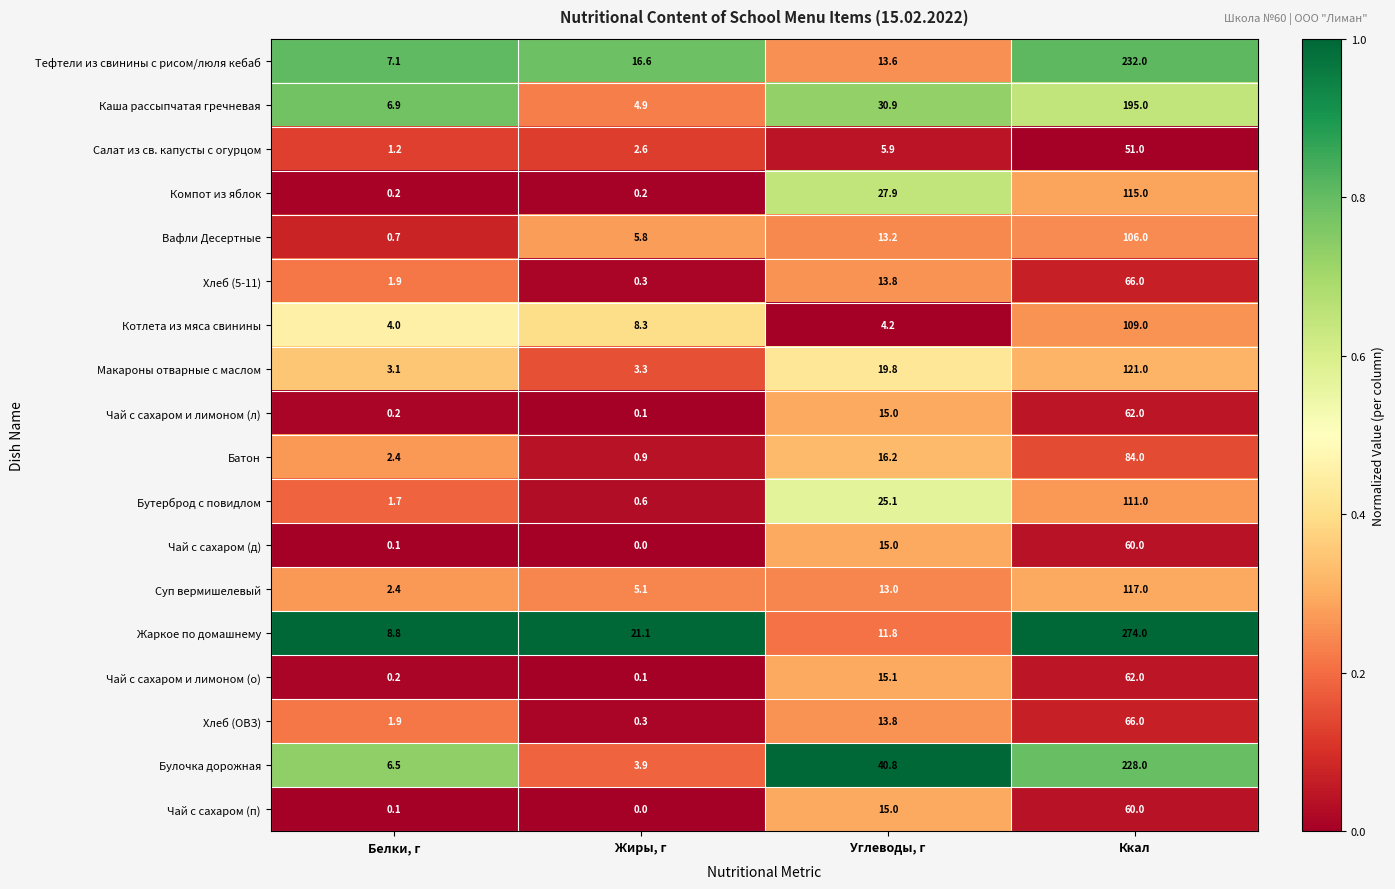

Which series changed the most between Белки, г and Углеводы, г?

Булочка дорожная